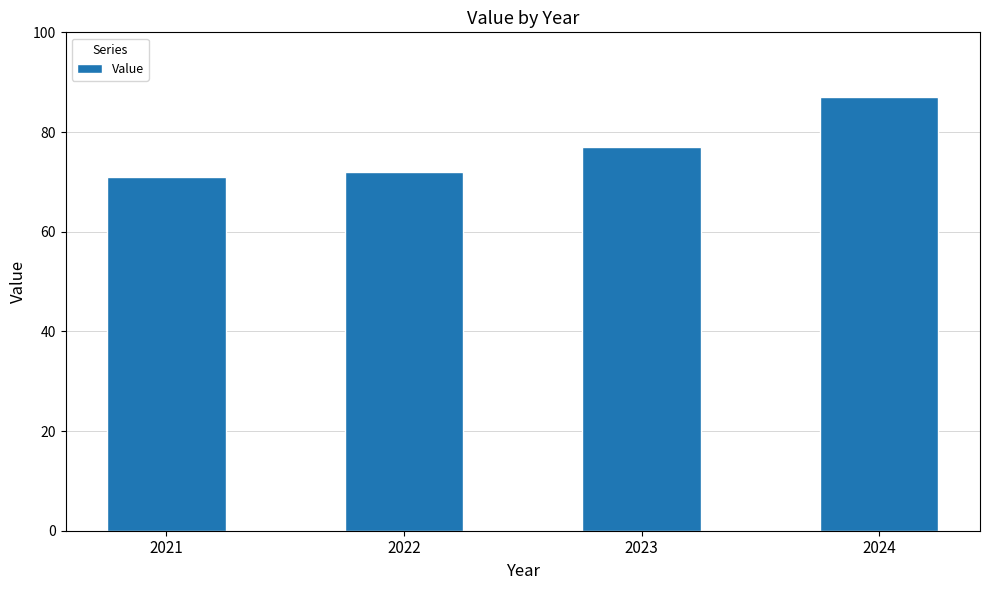

List the labels in order of value, largest first.

2024, 2023, 2022, 2021